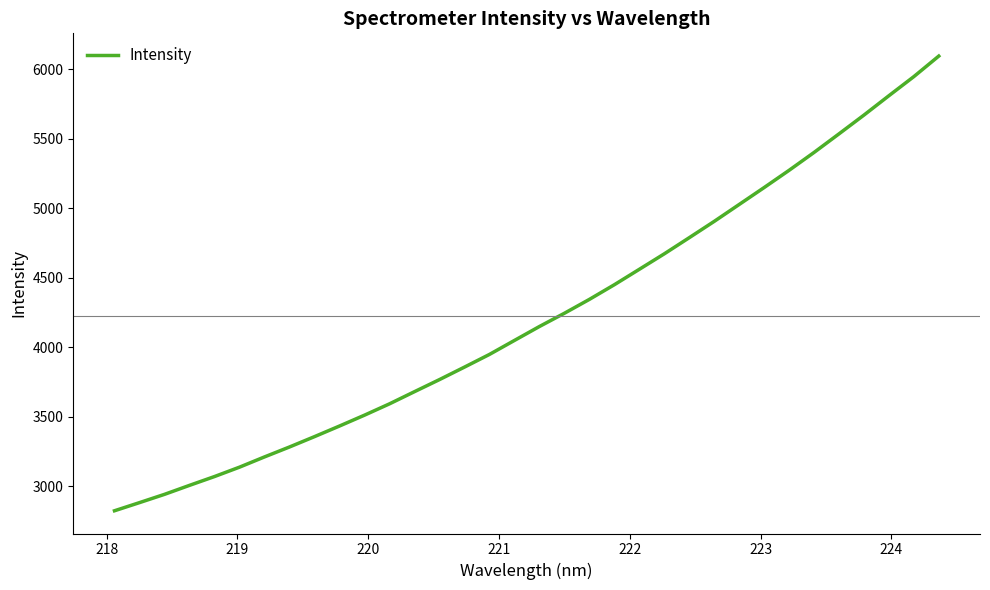

What is the maximum value shown in the chart?

6093.9